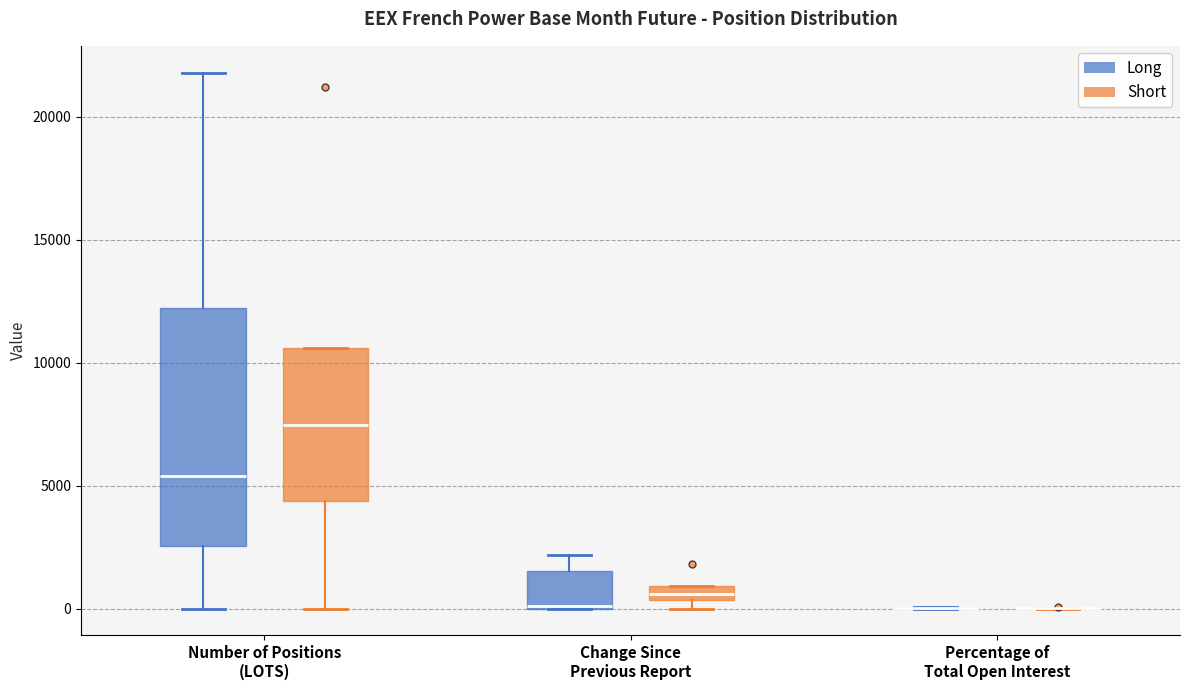

Where does the median line of the box for Number of Positions (LOTS) (Short) sit on the y-axis? The values are not printed on the chart, so give them approximately, as read against the axis.

7500